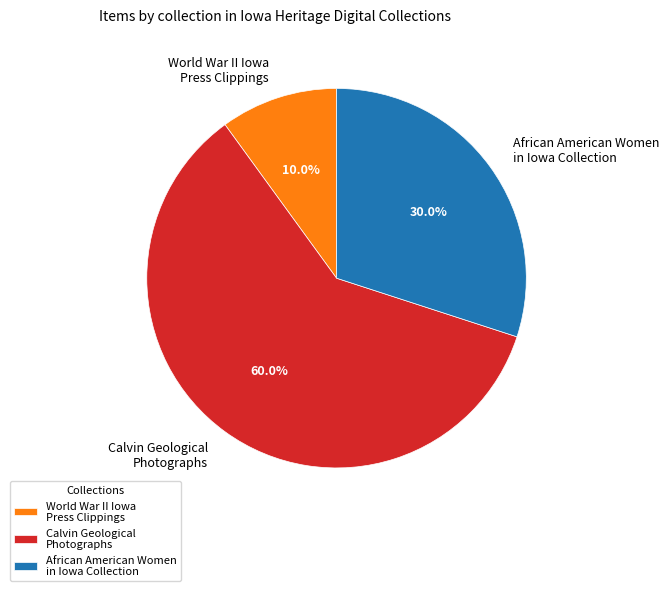

Approximately how many times larger is the value at African American Women in Iowa Collection compared to World War II Iowa Press Clippings?

3.0